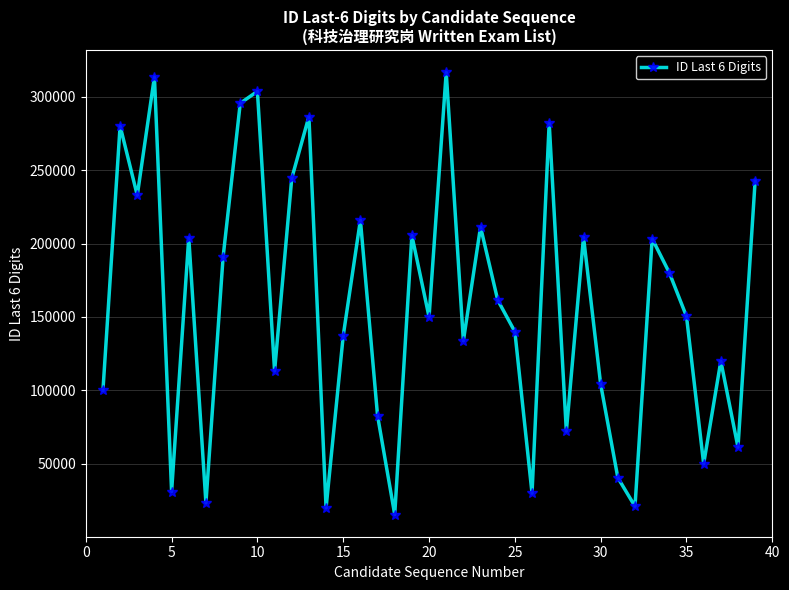

What is the maximum value shown in the chart?

316621